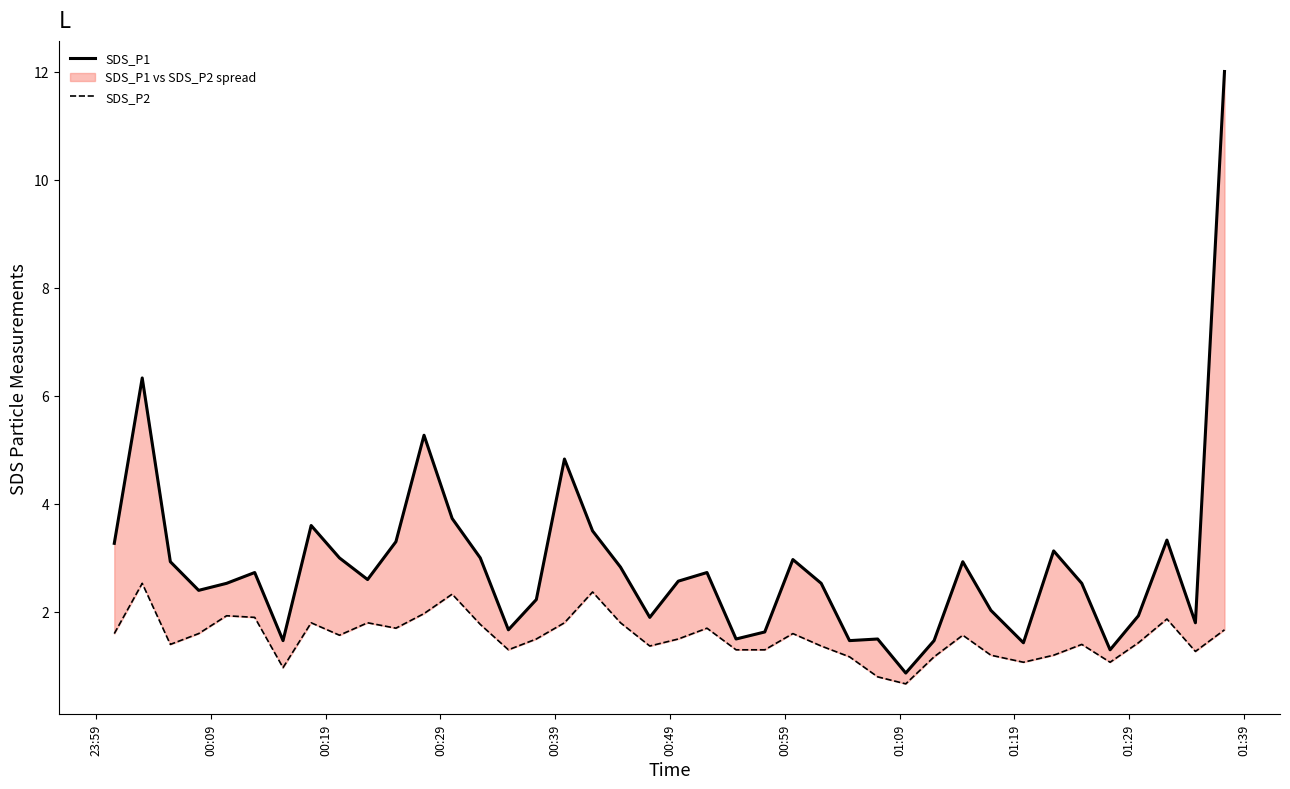

How many data points does each series have?

40